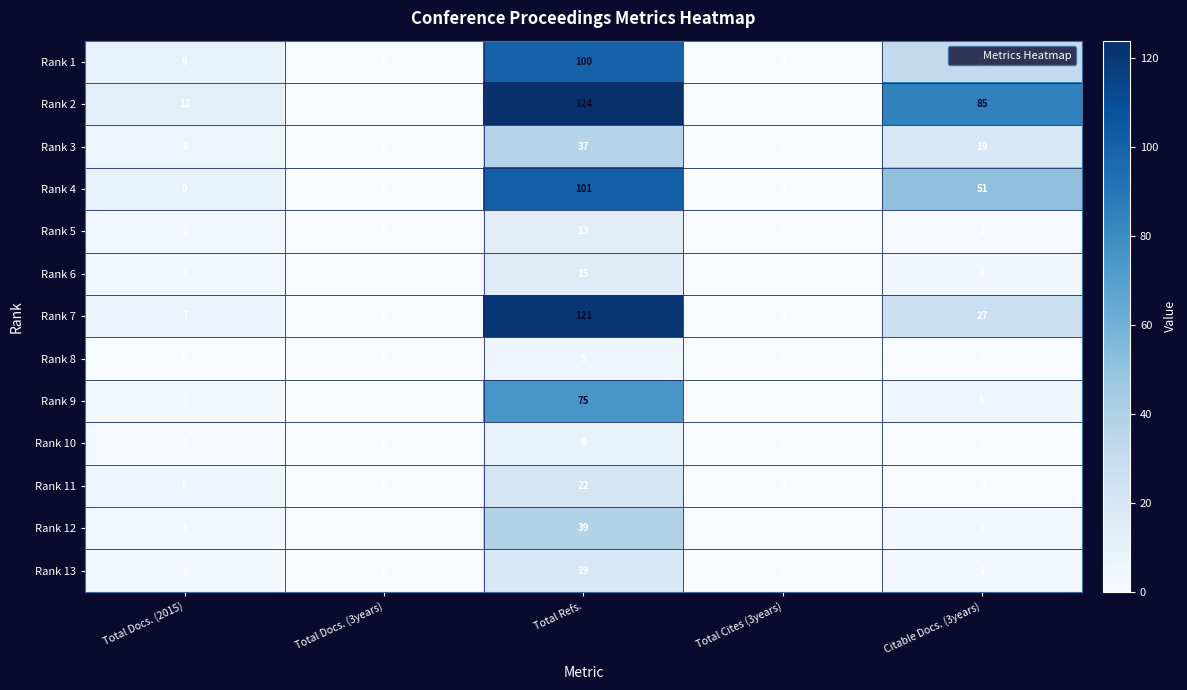

What is the difference between the highest and lowest values at Total Docs. (2015)?

12